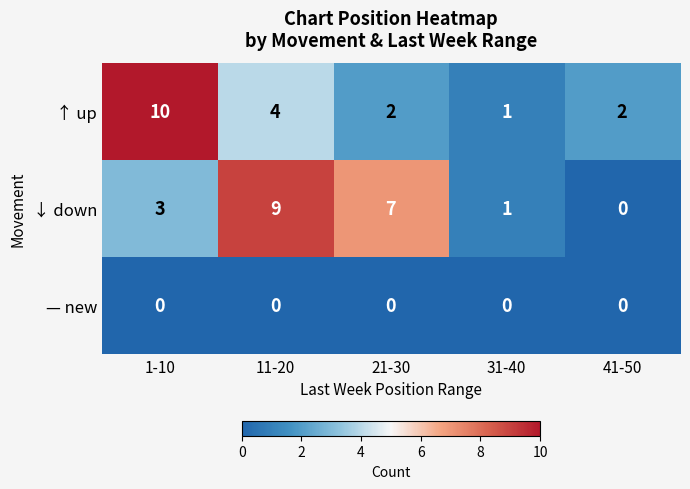

Reading left to right, list all the values displayed in this chart.

↑ up: 1-10=10	11-20=4	21-30=2	31-40=1	41-50=2
↓ down: 1-10=3	11-20=9	21-30=7	31-40=1	41-50=0
— new: 1-10=0	11-20=0	21-30=0	31-40=0	41-50=0